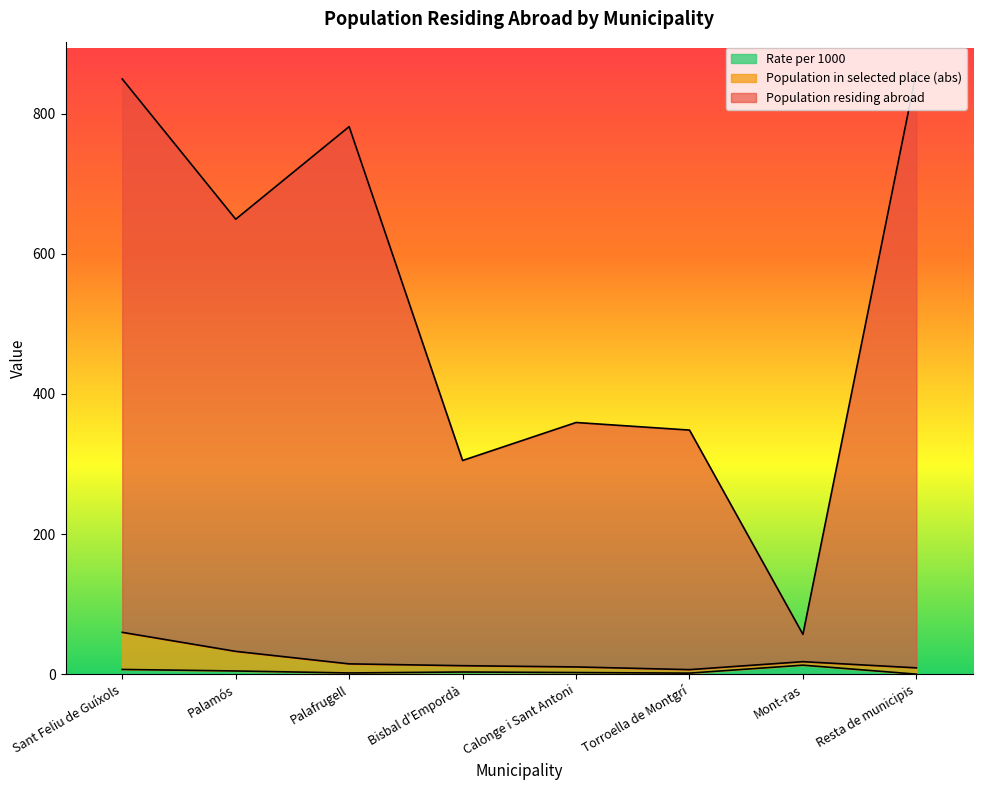

The Rate per 1000 series shows 0.0 at Resta de municipis. True or false?

True